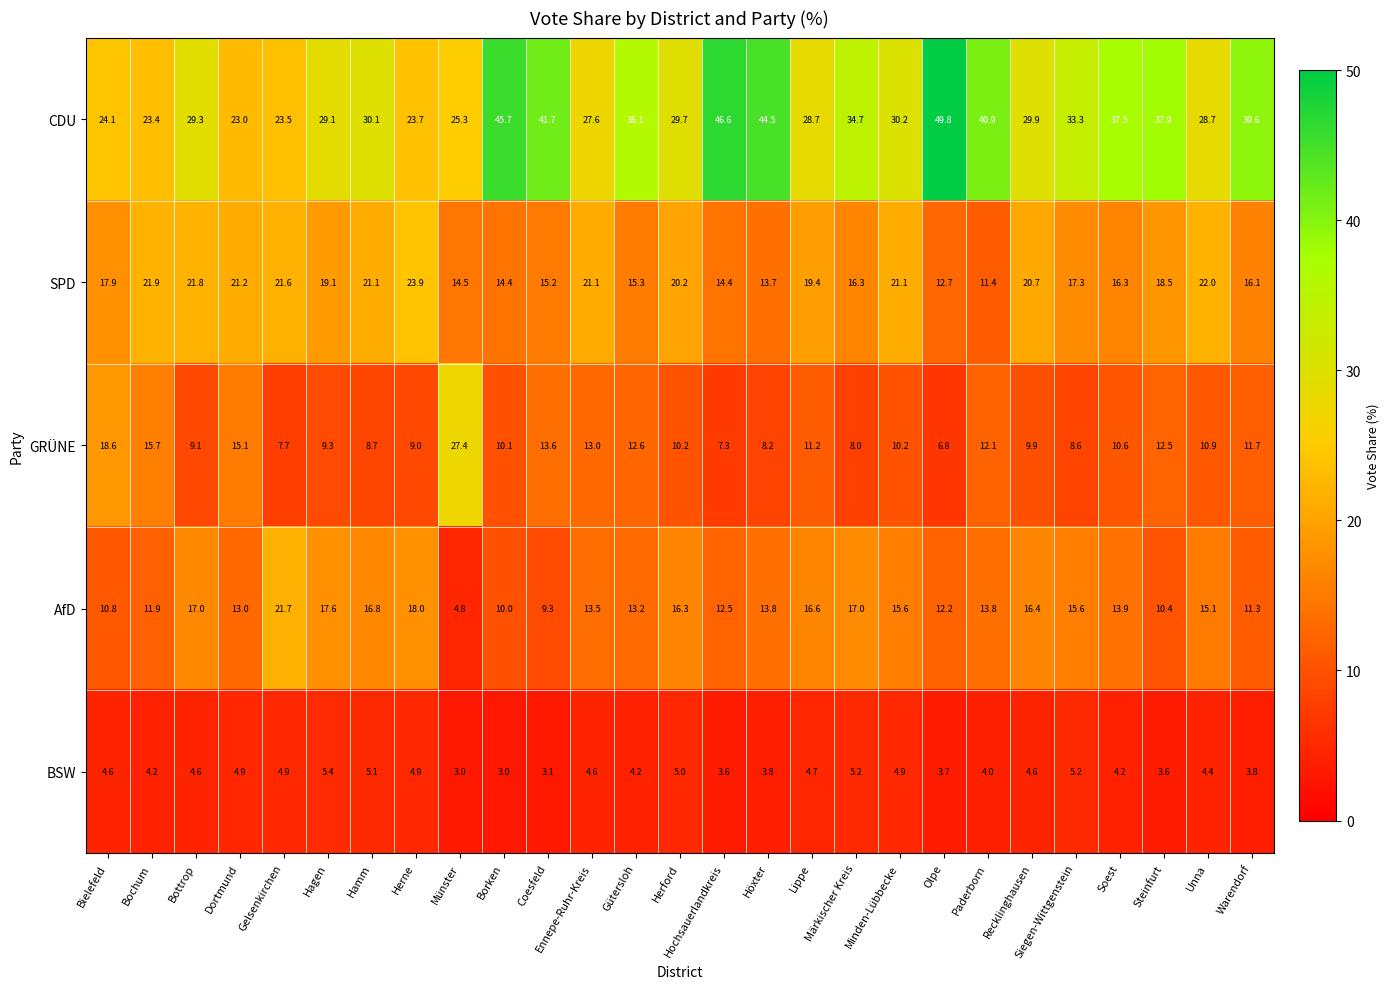

At Lippe, list the series in order from largest to smallest.

CDU, SPD, AfD, GRÜNE, BSW